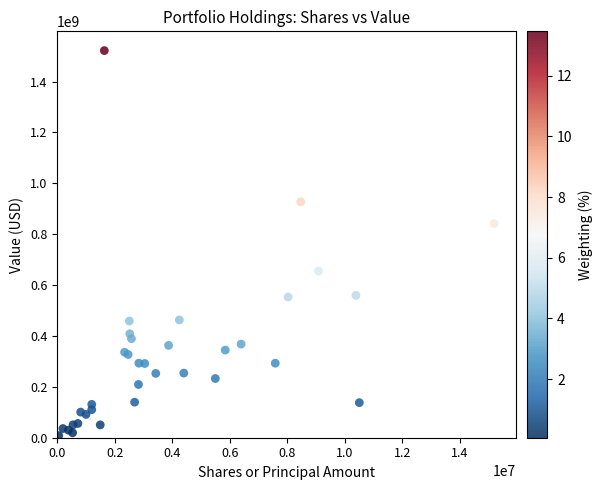

What Y value in the scatter plot is closest to 764984000?

841830000